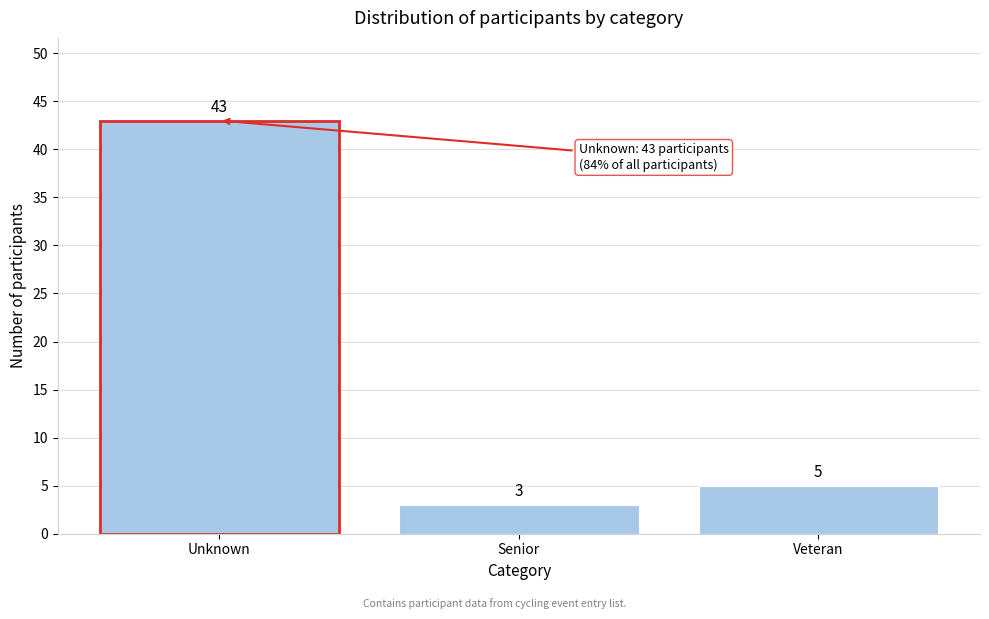

Reading left to right, what are all the values shown in this chart?

Unknown=43	Senior=3	Veteran=5